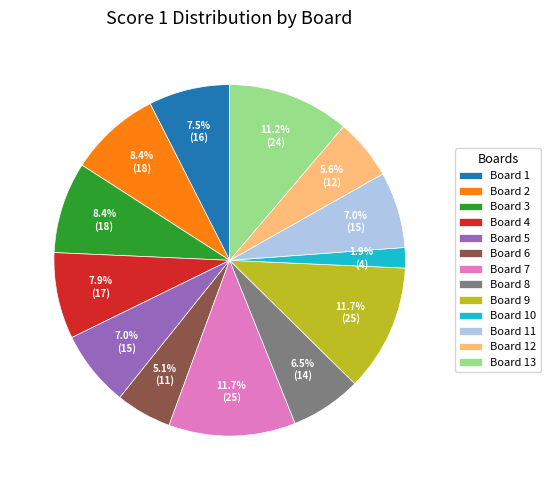

Does Board 13 account for over 50% of the chart?

No